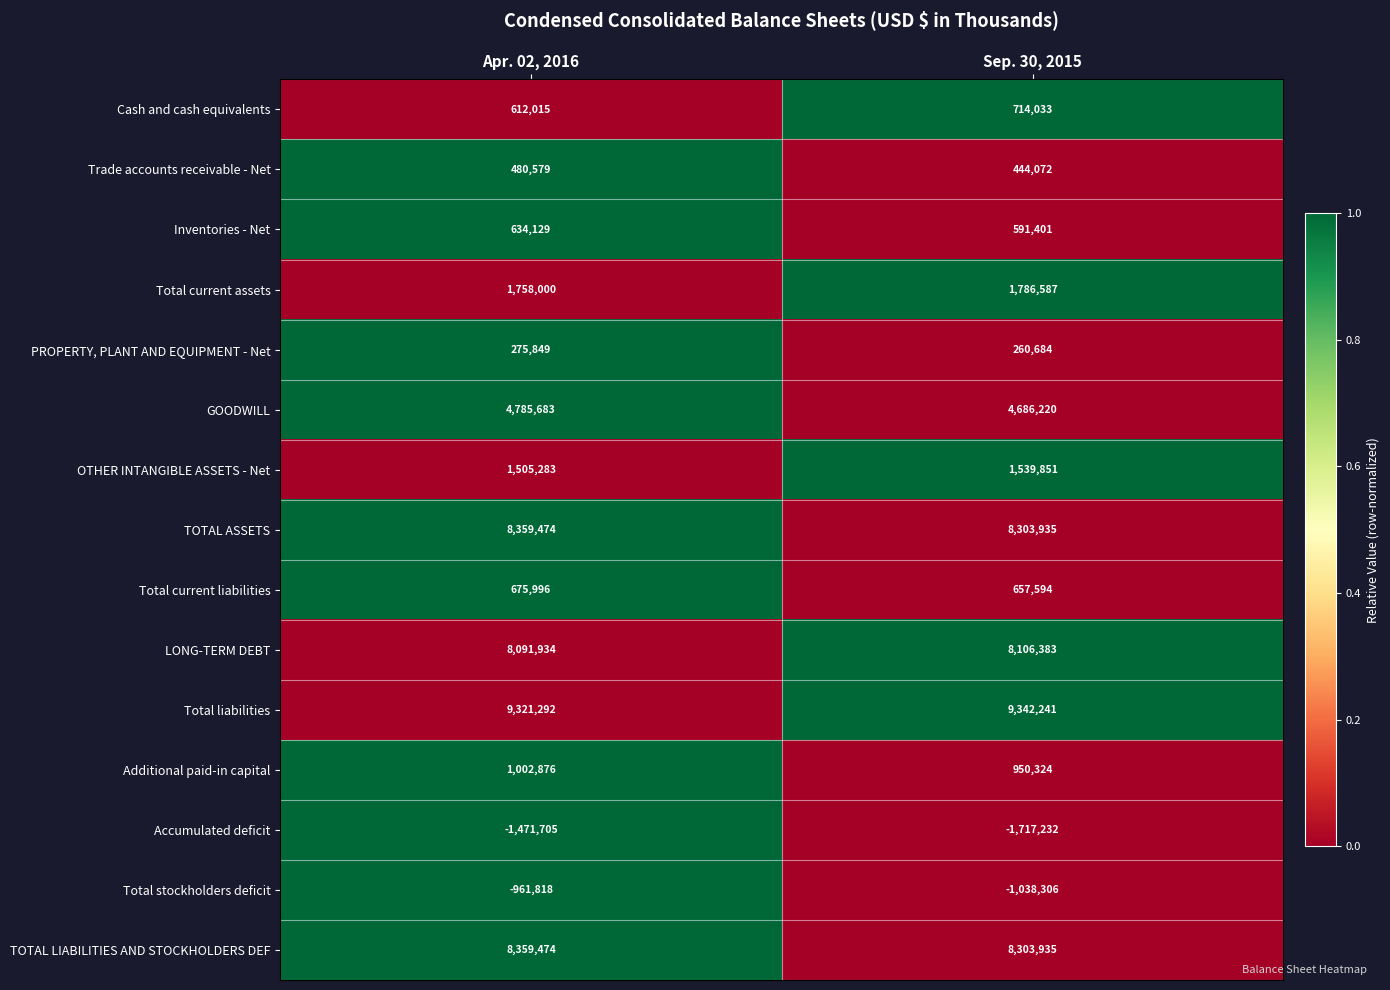

Which series has the largest range (max minus min)?

Accumulated deficit